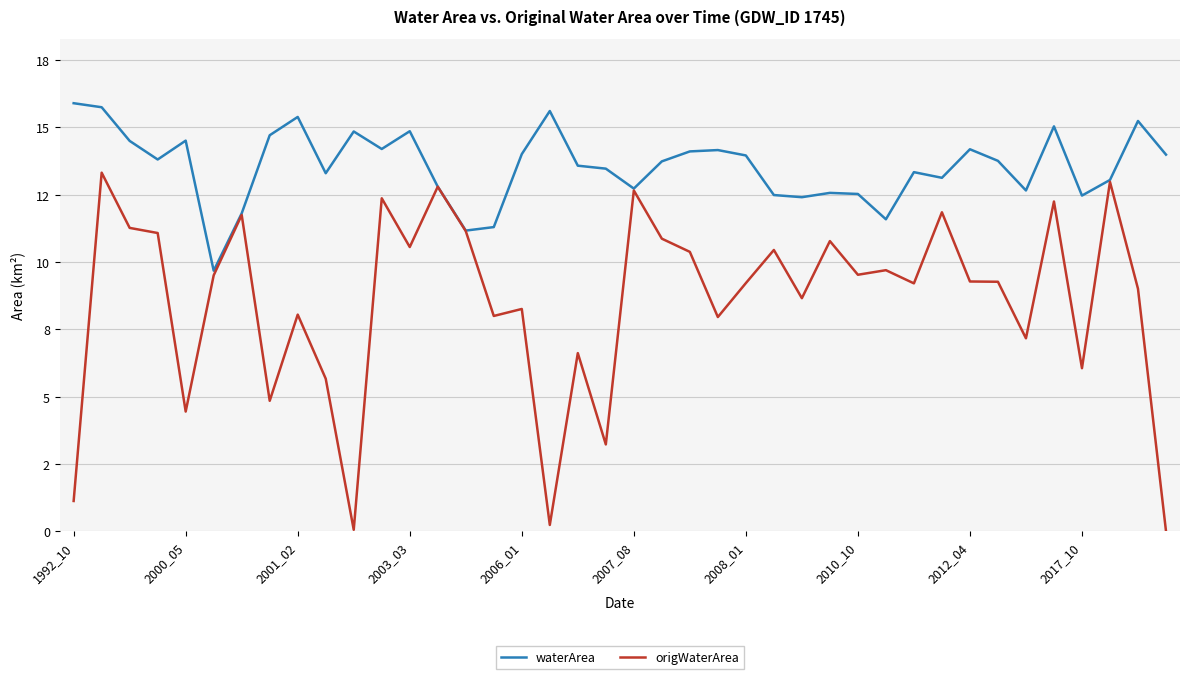

What is the difference between the maximum and minimum values in the origWaterArea series?

13.3